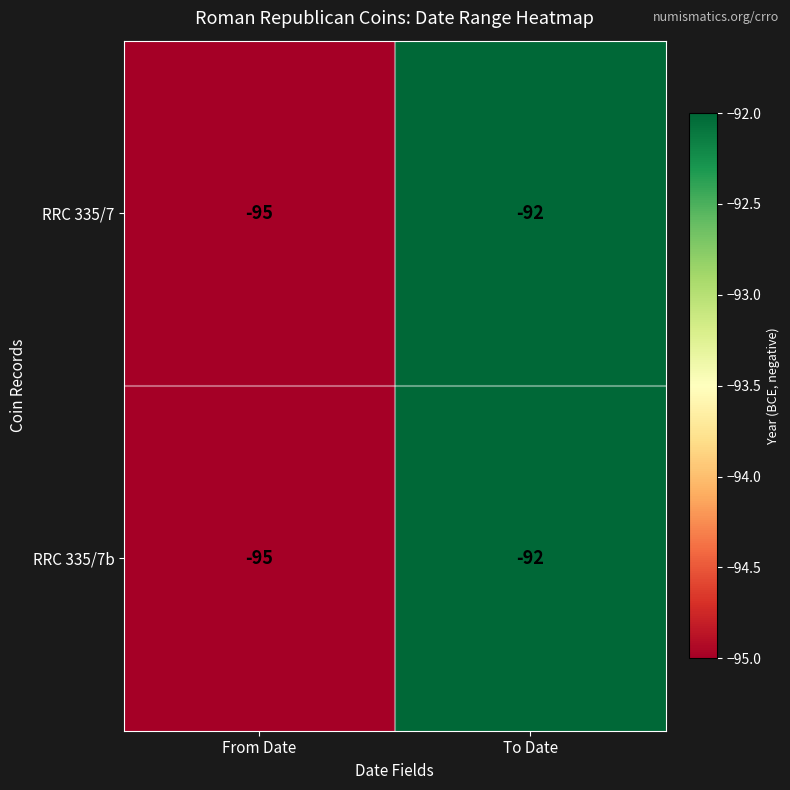

What is the difference between the maximum and minimum values in the RRC 335/7b series?

3